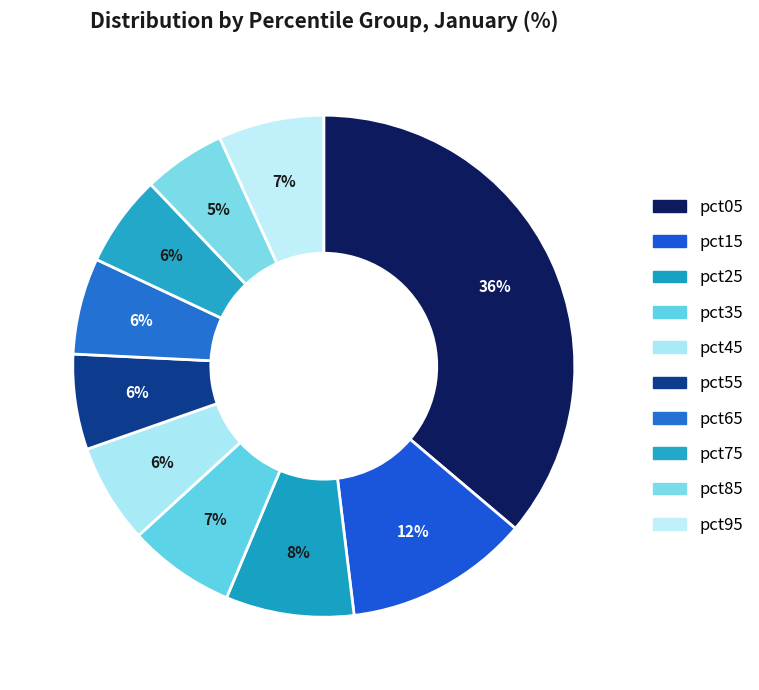

Does pct55 account for over 50% of the chart?

No